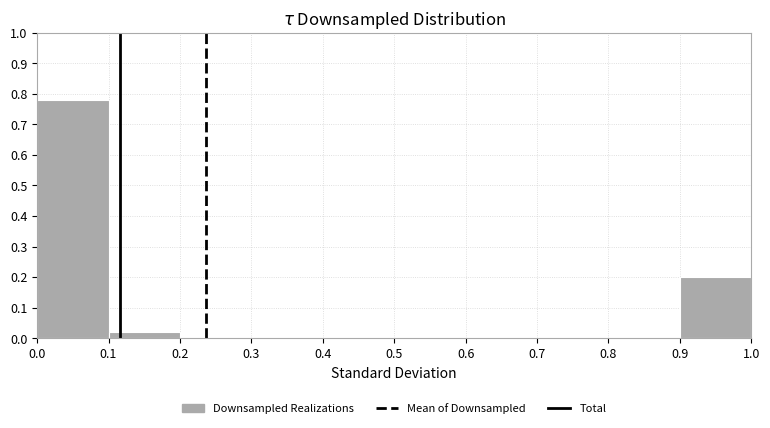

Reading left to right, transcribe this chart: for each bar, give the range it covers on the x-axis and its height. The values are not printed on the chart, so give them approximately, as read against the axis.

0.0 to 0.1: 0.78
0.1 to 0.2: 0.02
0.2 to 0.3: 0
0.3 to 0.4: 0
0.4 to 0.5: 0
0.5 to 0.6: 0
0.6 to 0.7: 0
0.7 to 0.8: 0
0.8 to 0.9: 0
0.9 to 1.0: 0.20